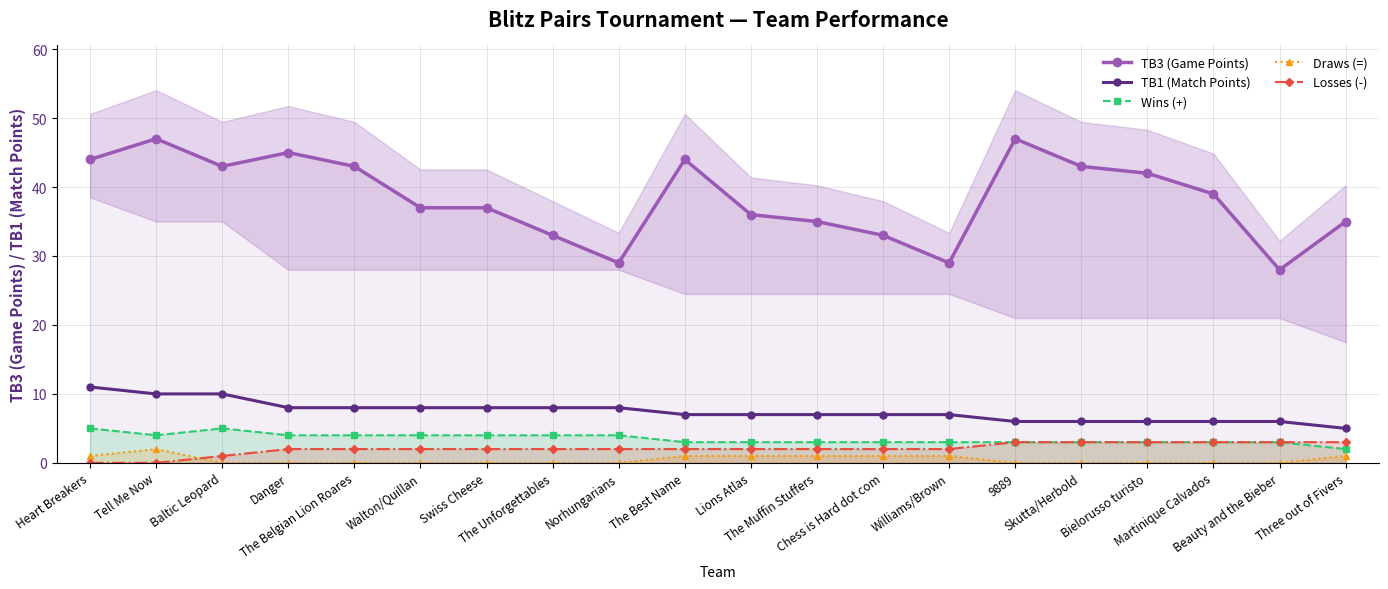

Which has a higher value, Tell Me Now or 9889?

Tell Me Now